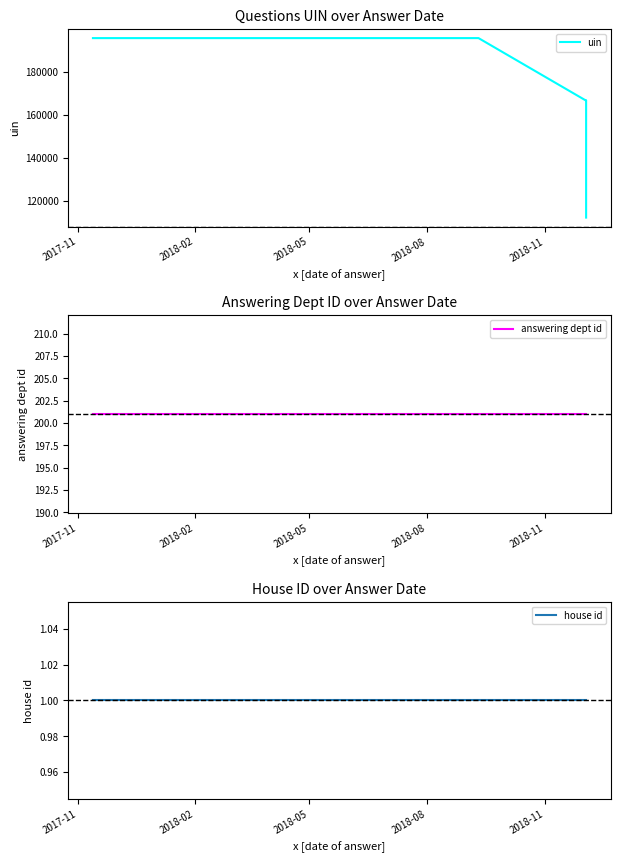

Reading right to left, extract all data points from this chart.

uin: 112059	114572	166497	166496	195614	195613	195612	195611
answering dept id: 201	201	201	201	201	201	201	201
house id: 1	1	1	1	1	1	1	1